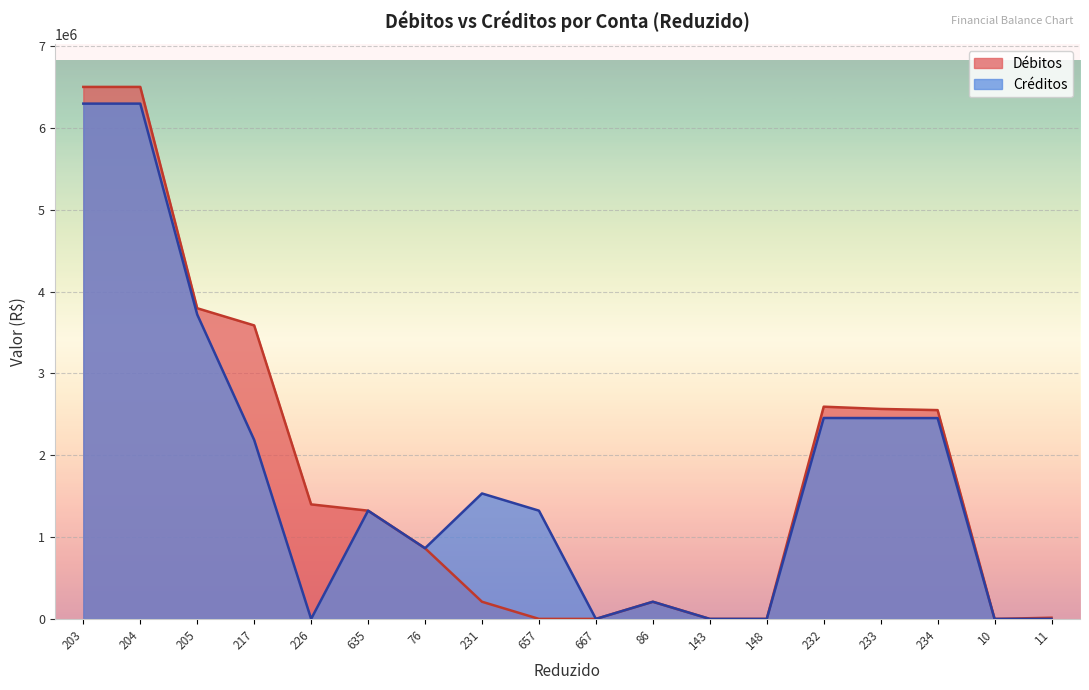

How many interior local valleys does the Créditos series have?

4